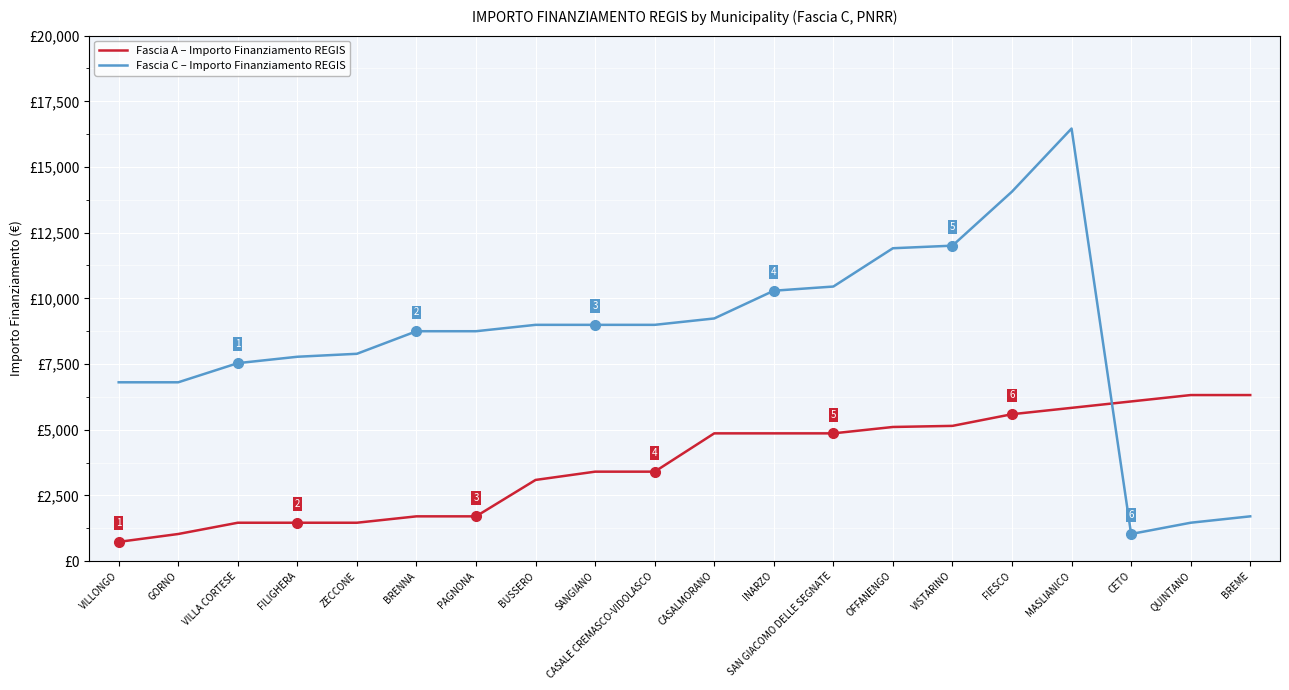

What is the label of the 12th point from the right?

SANGIANO